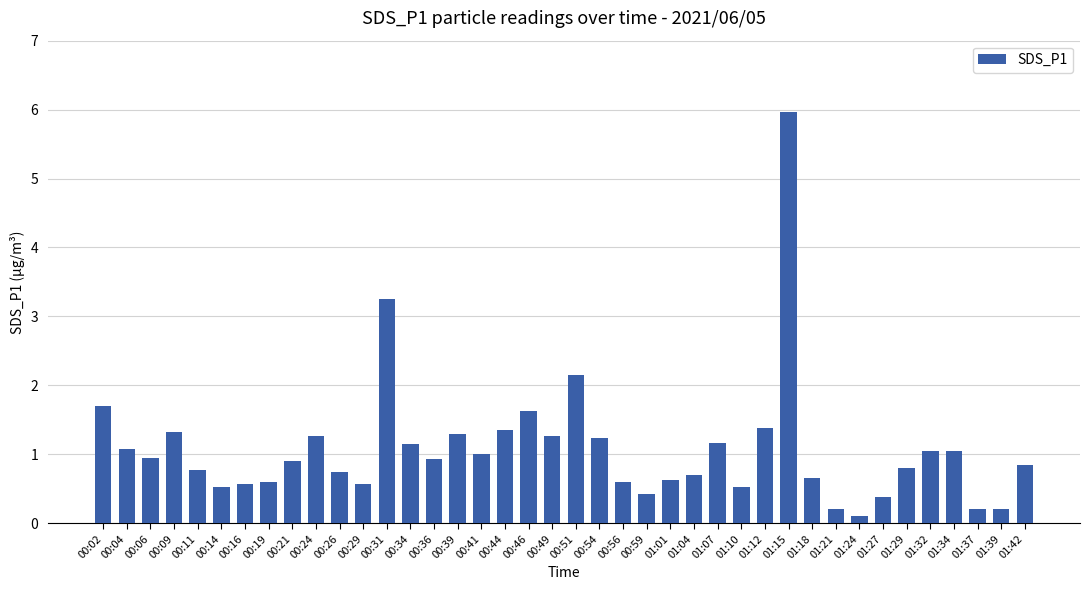

What position from the right is 01:07?

14